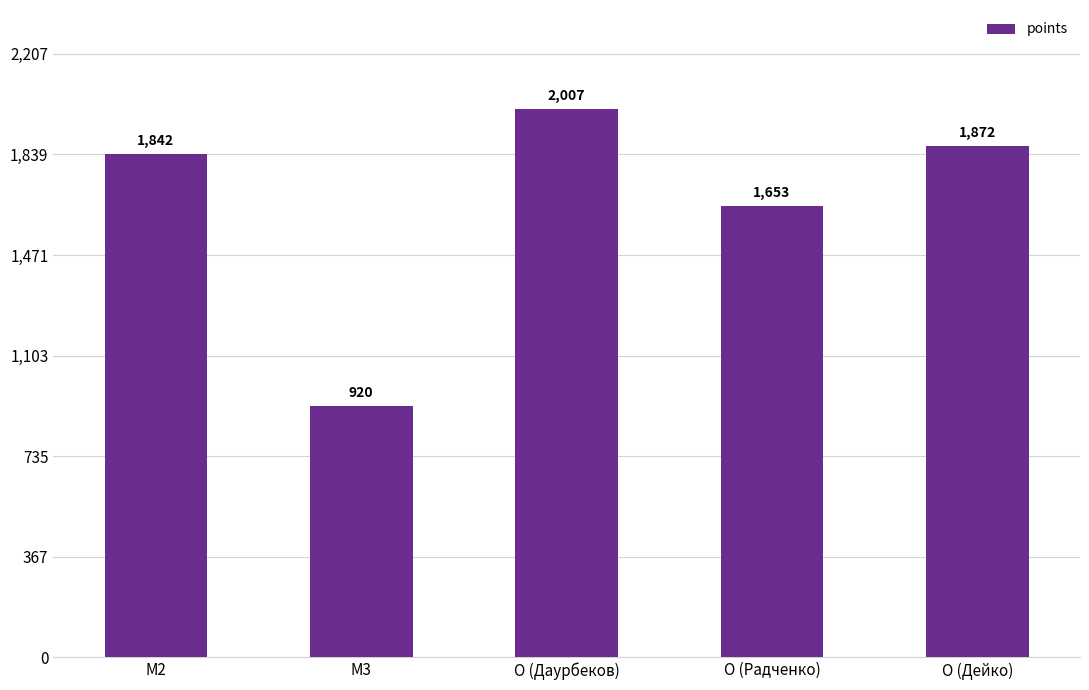

What is the label of the 3rd bar from the left?

O (Даурбеков)